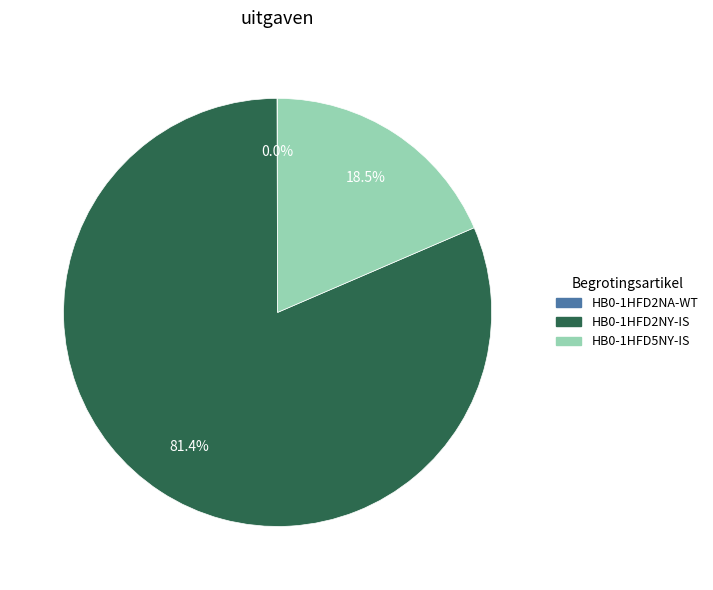

Is there a majority slice in this chart?

Yes